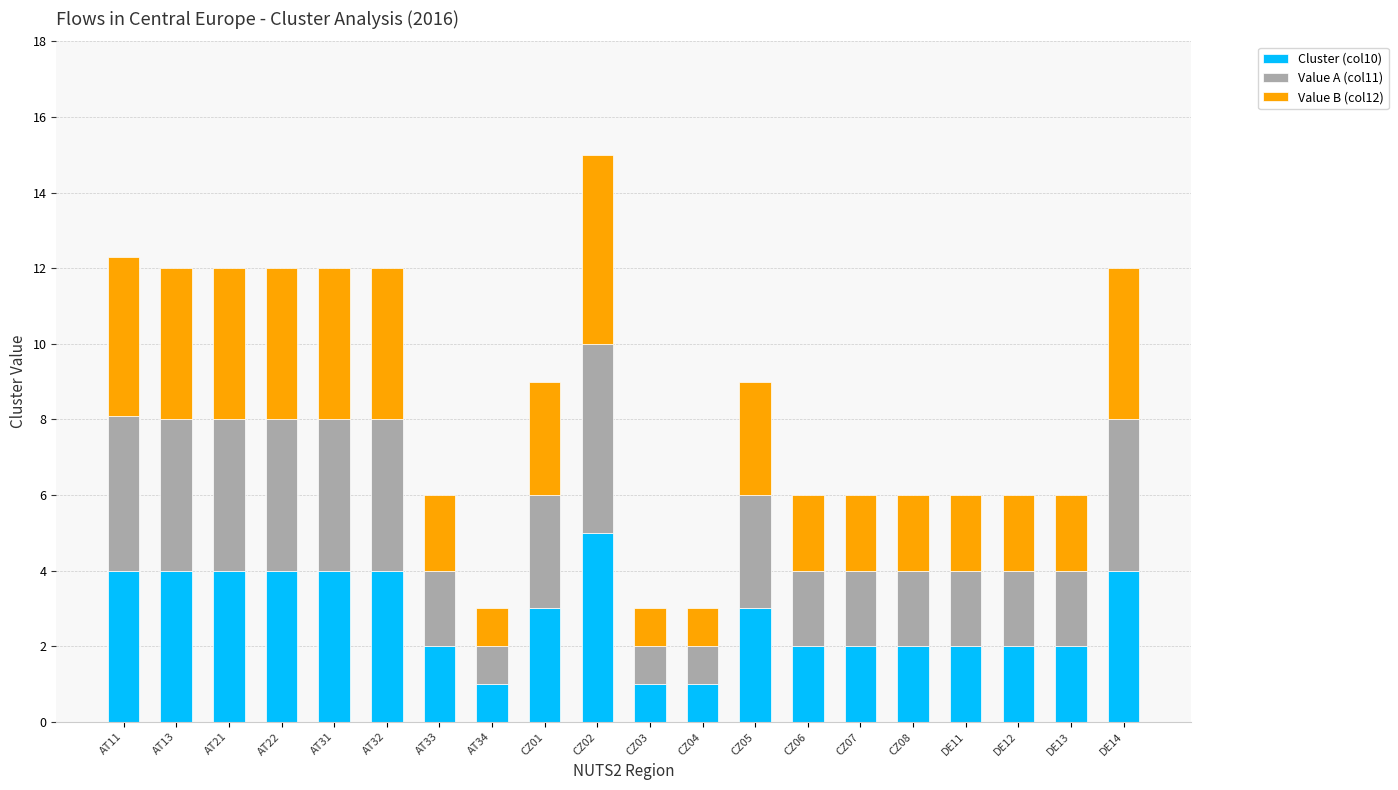

What is the difference between the Cluster (col10) values at DE13 and AT22?

2.0